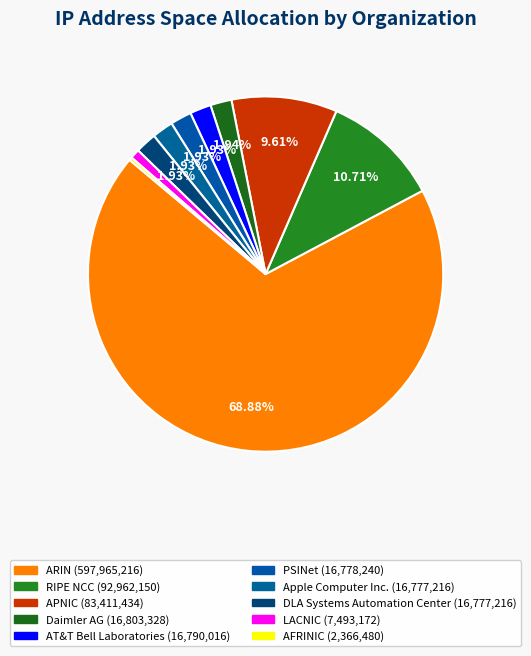

Approximately how many times larger is the value at Apple Computer Inc. compared to RIPE NCC?

0.2